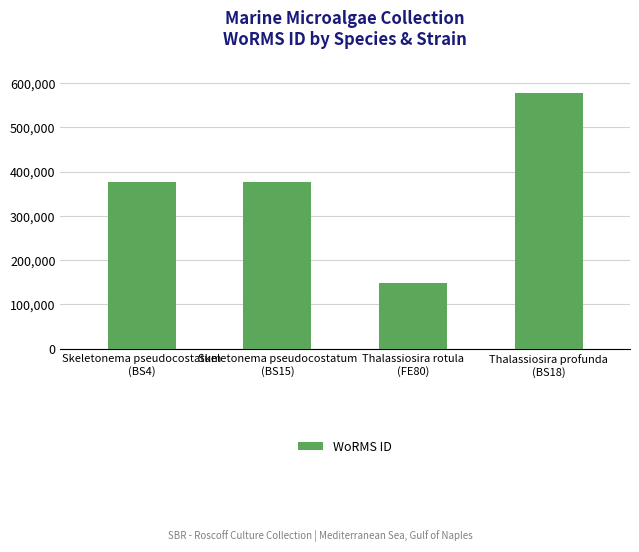

Between Skeletonema pseudocostatum
(BS4) and Thalassiosira rotula
(FE80), which is larger?

Skeletonema pseudocostatum
(BS4)